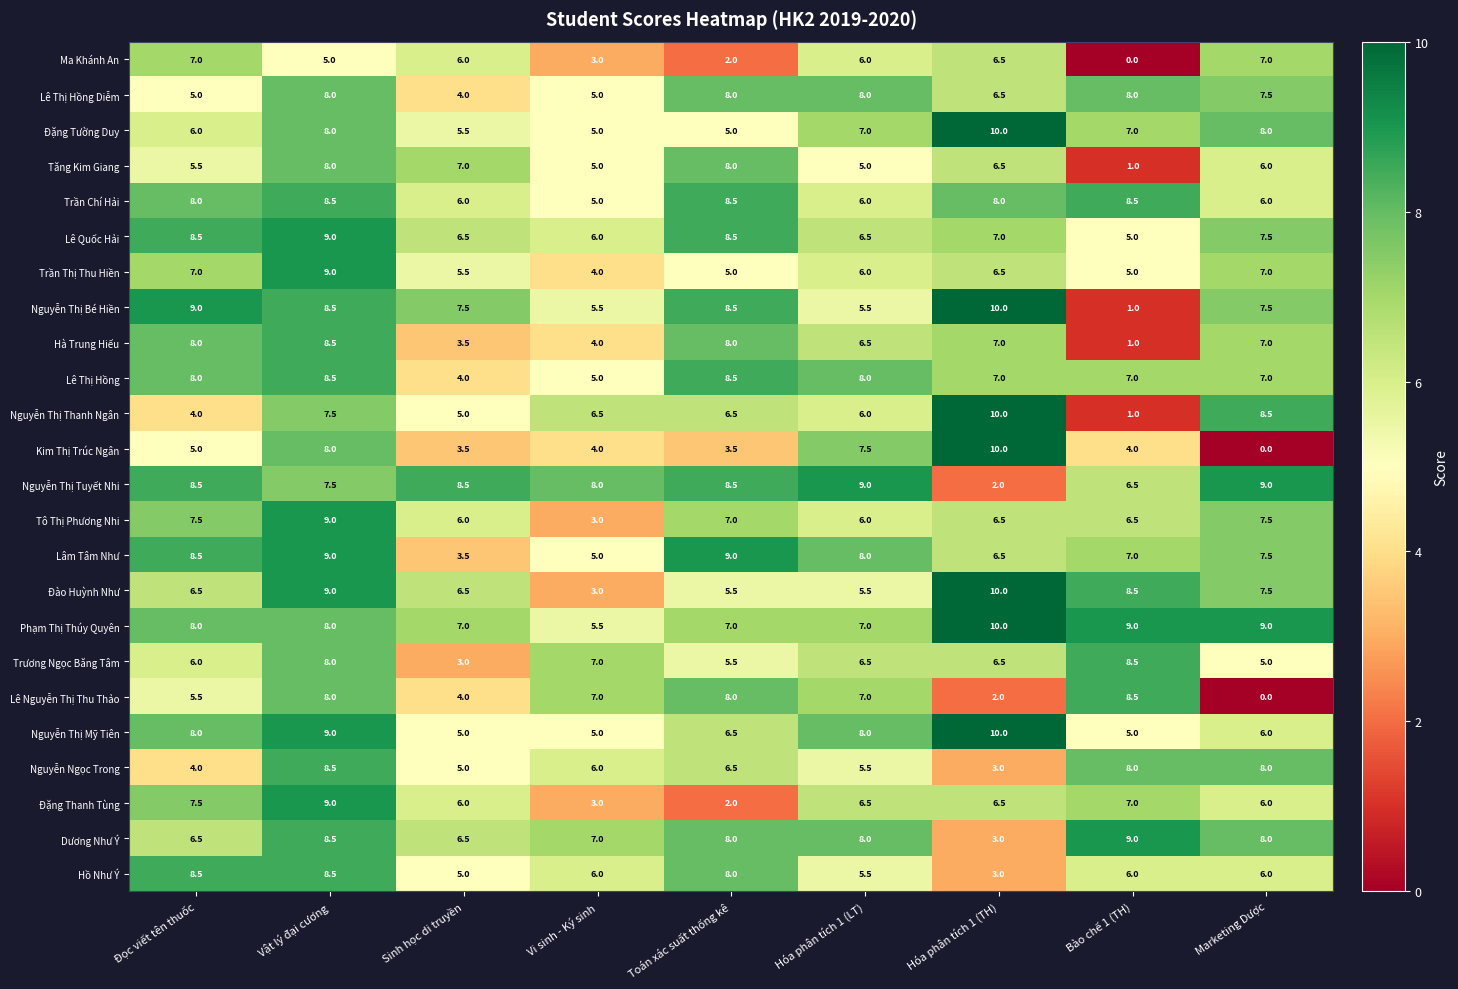

The Ma Khánh An series shows 2.1 at Vật lý đại cương. True or false?

False